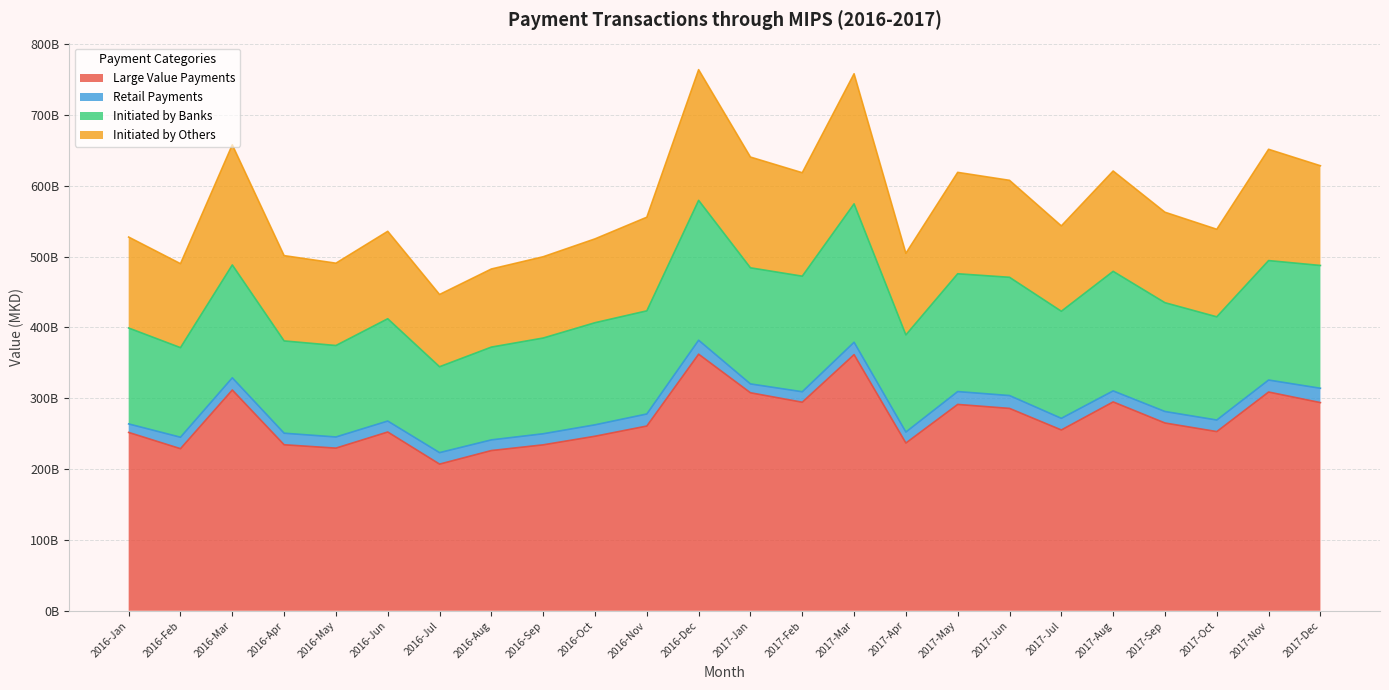

How many values in the Large Value Payments series exceed 260740114648?

11